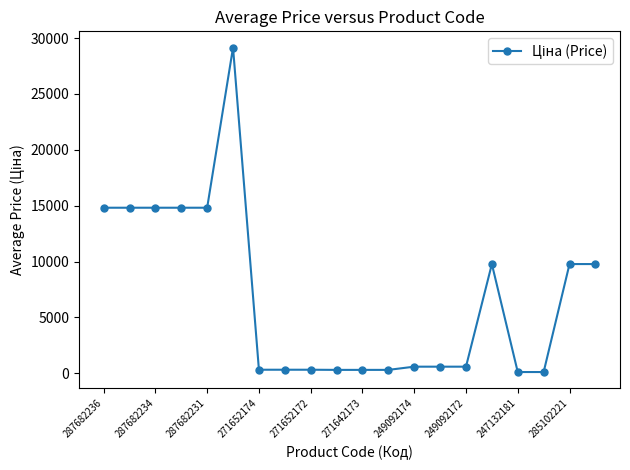

True or false: there are more than 1 points higher than both neighbors.

True